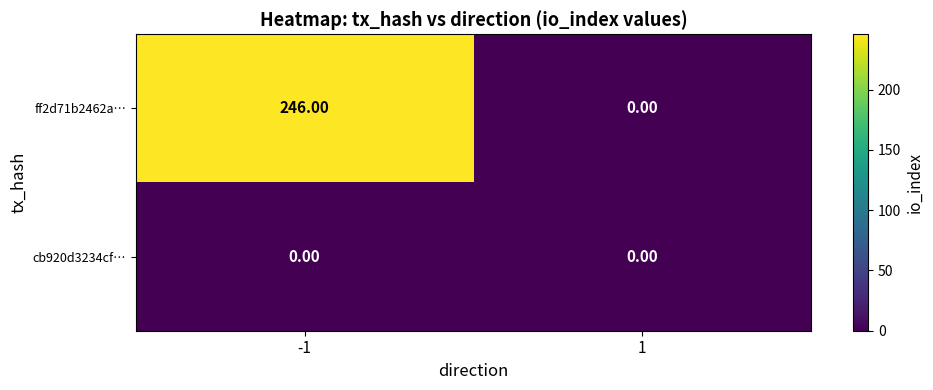

List the series in order of their overall mean, lowest first.

cb920d3234cf…, ff2d71b2462a…